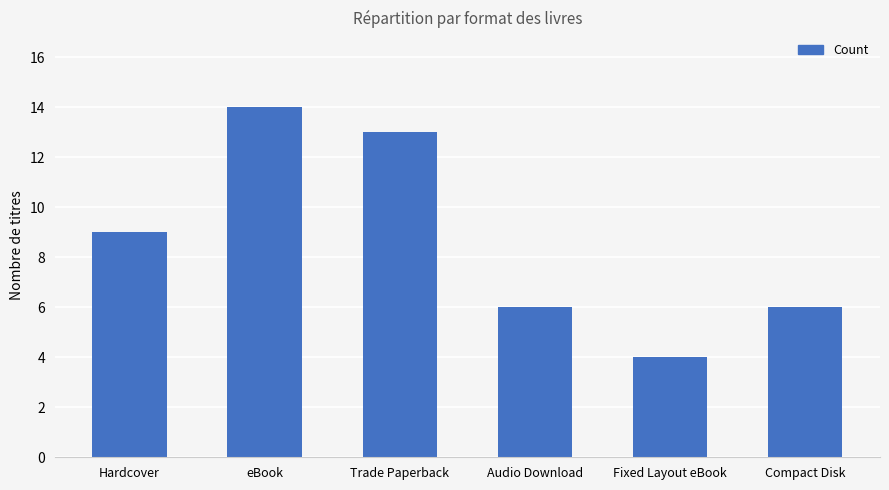

What position from the right is Compact Disk?

1